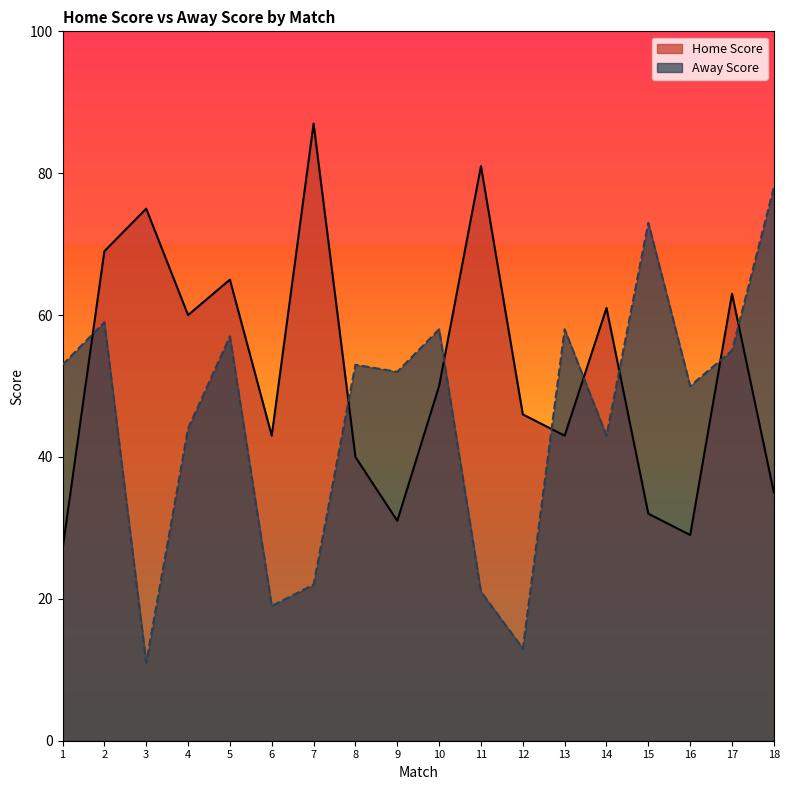

At which label does Home Score first exceed 50?

2